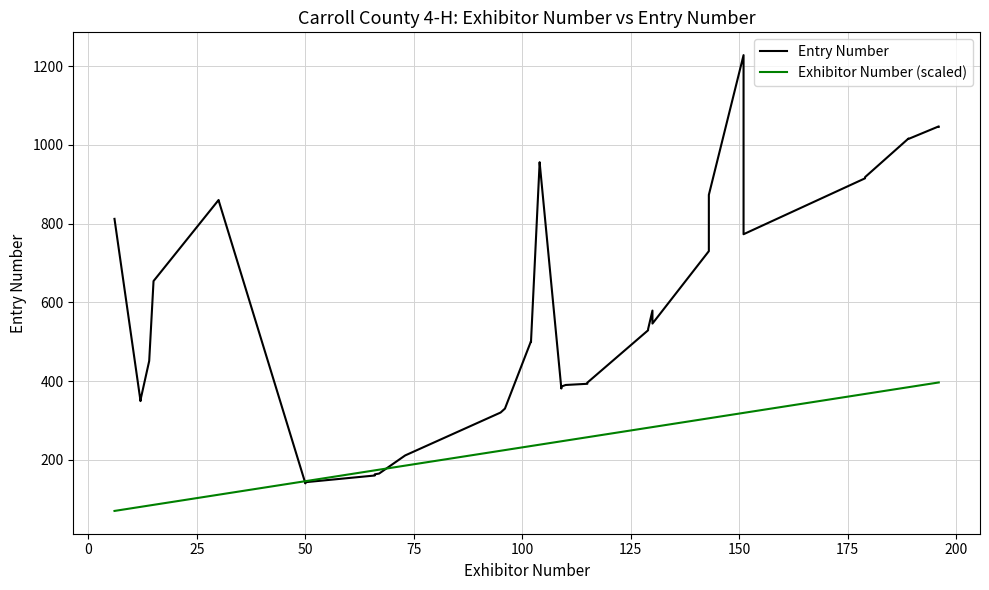

How many lines are shown in the chart?

2